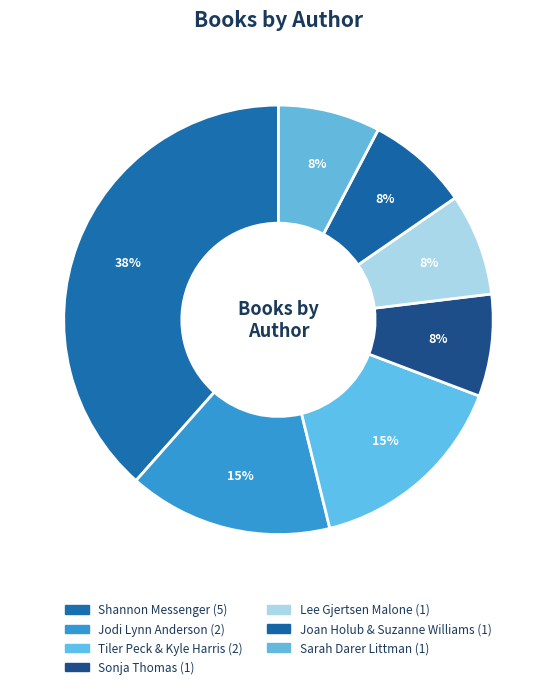

To the nearest percent, what is the combined percentage of Lee Gjertsen Malone and Shannon Messenger?

46%